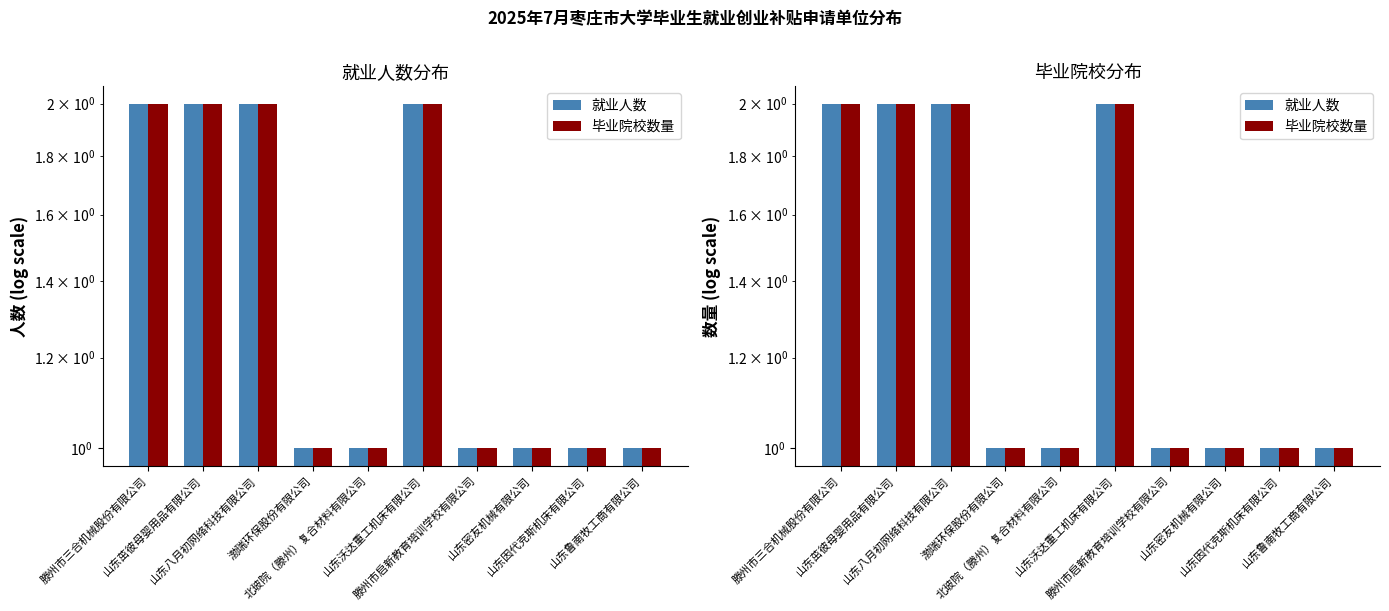

At which category is the sum across all series the highest?

滕州市三合机械股份有限公司